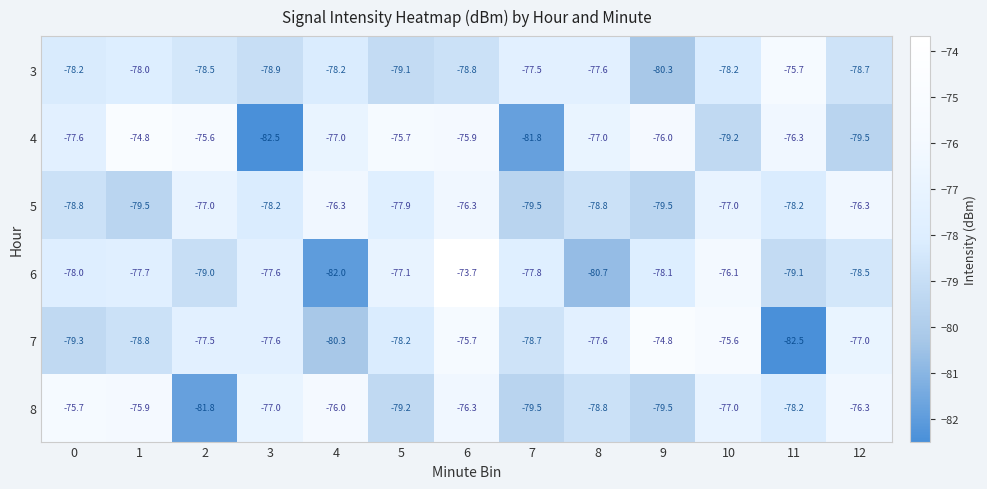

The 3 series shows -103.9 at 5. True or false?

False